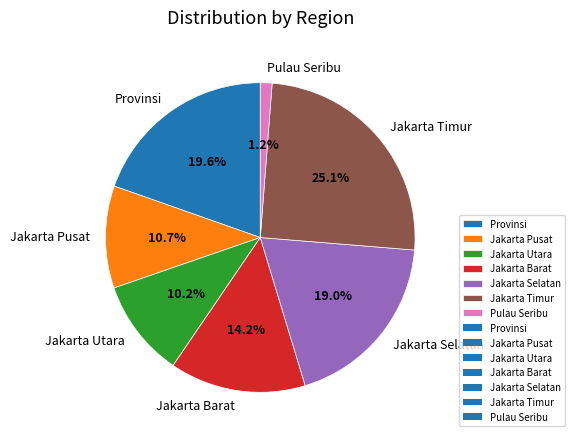

Between Jakarta Timur and Provinsi, which is larger?

Jakarta Timur